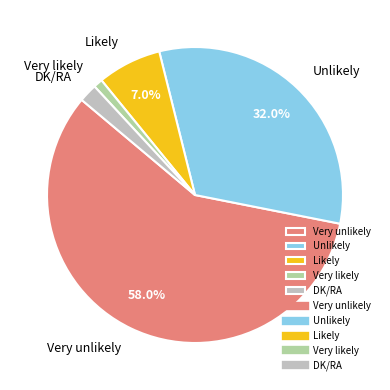

To the nearest percent, what portion does Unlikely represent?

32%